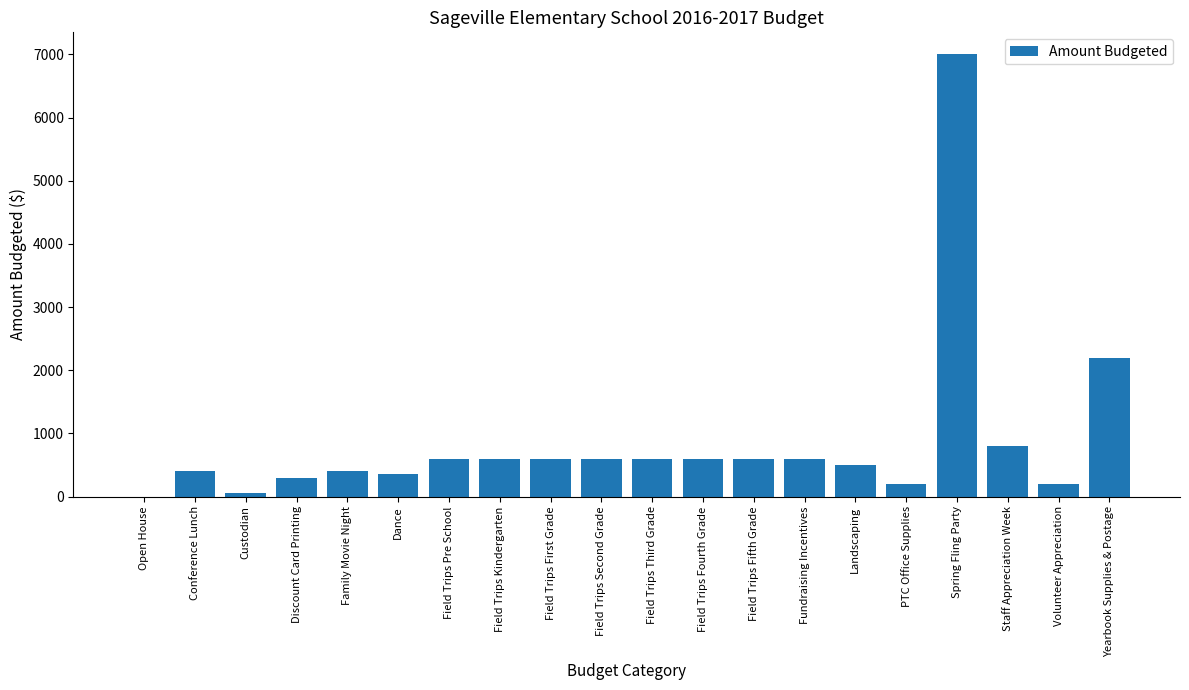

Is it true that the value at Field Trips Third Grade is 600?

True